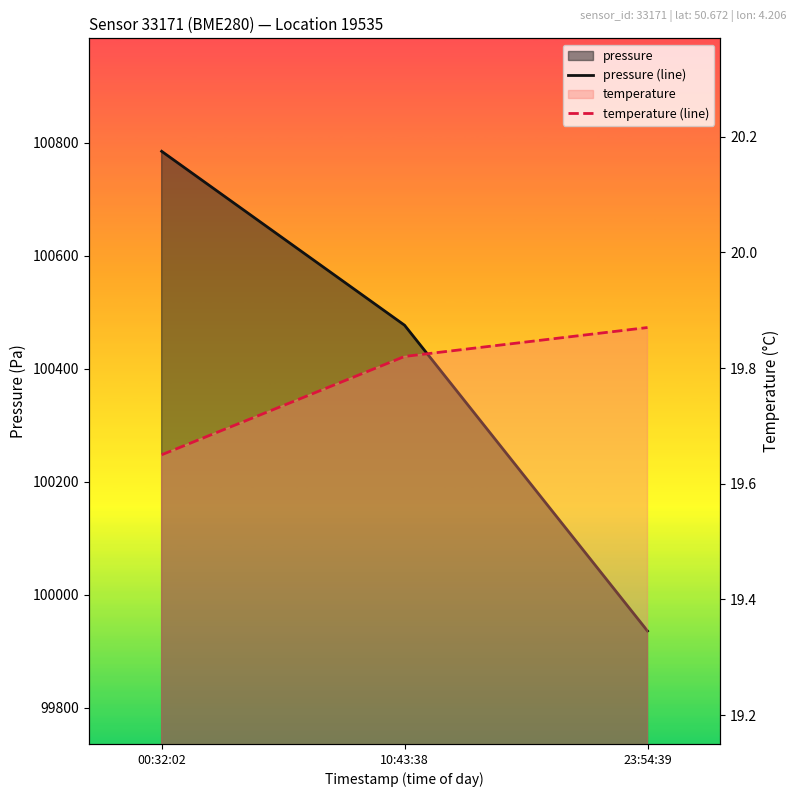

What is the lowest value of the pressure (line) series?

99935.9